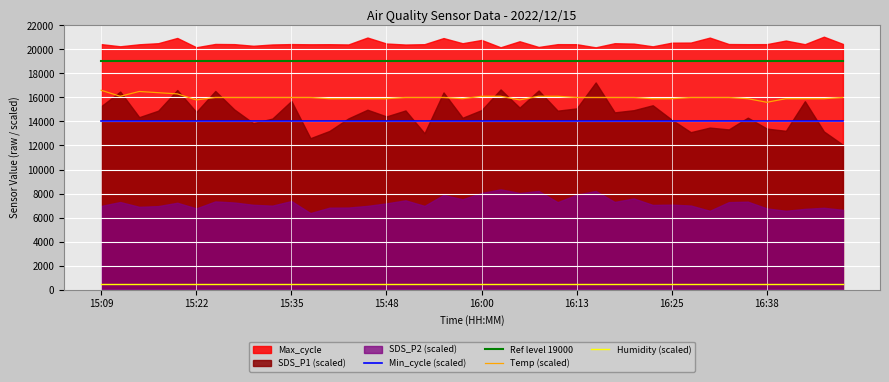

Does the chart display data point markers on the line(s)?

No